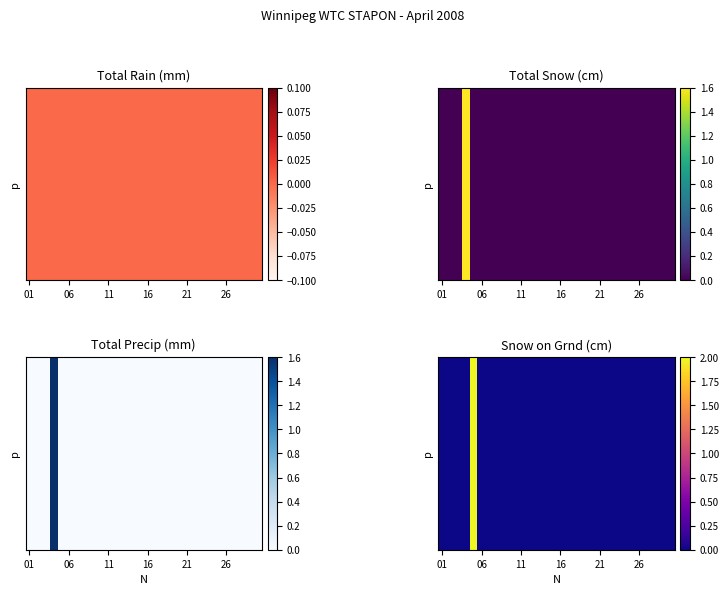

Which has a higher value, 12 or 14?

12